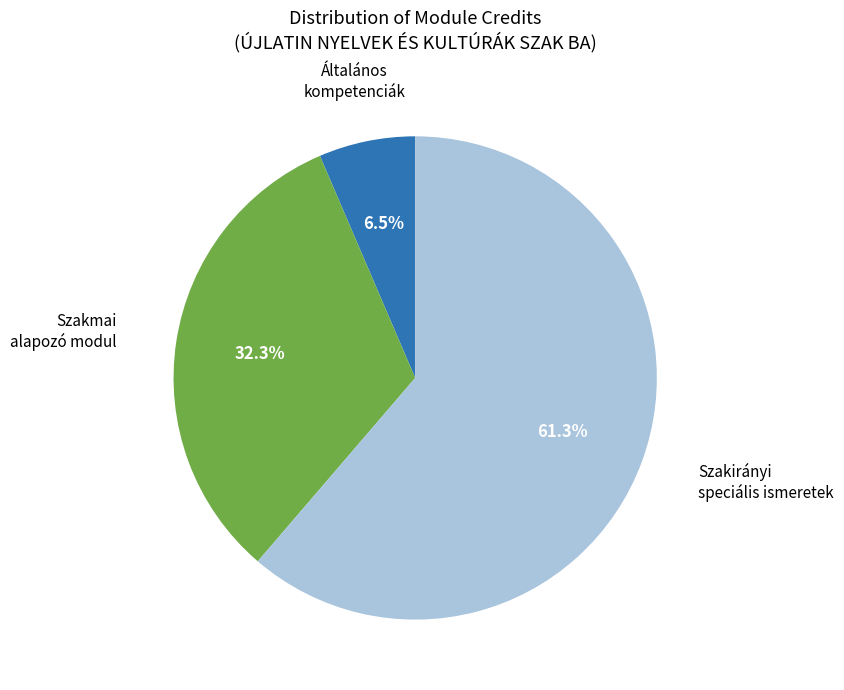

Does any single category account for the majority?

Yes